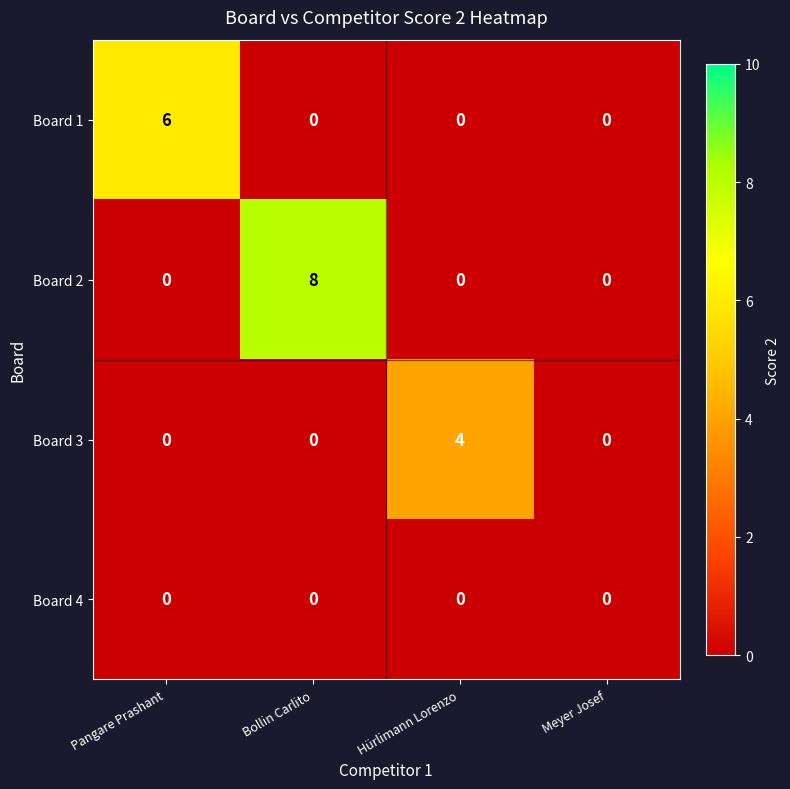

Reading right to left, extract all data points from this chart.

Board 1: 0	0	0	6
Board 2: 0	0	8	0
Board 3: 0	4	0	0
Board 4: 0	0	0	0